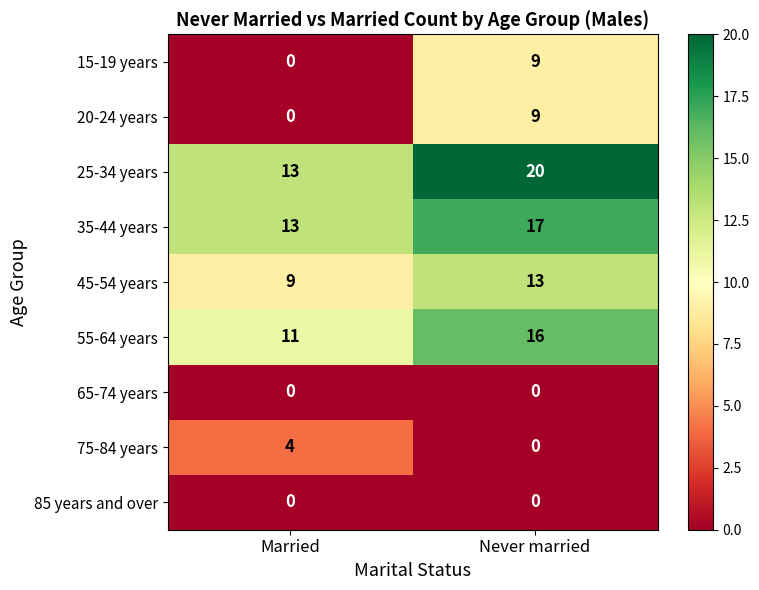

What is the total value across all series at Married?

50